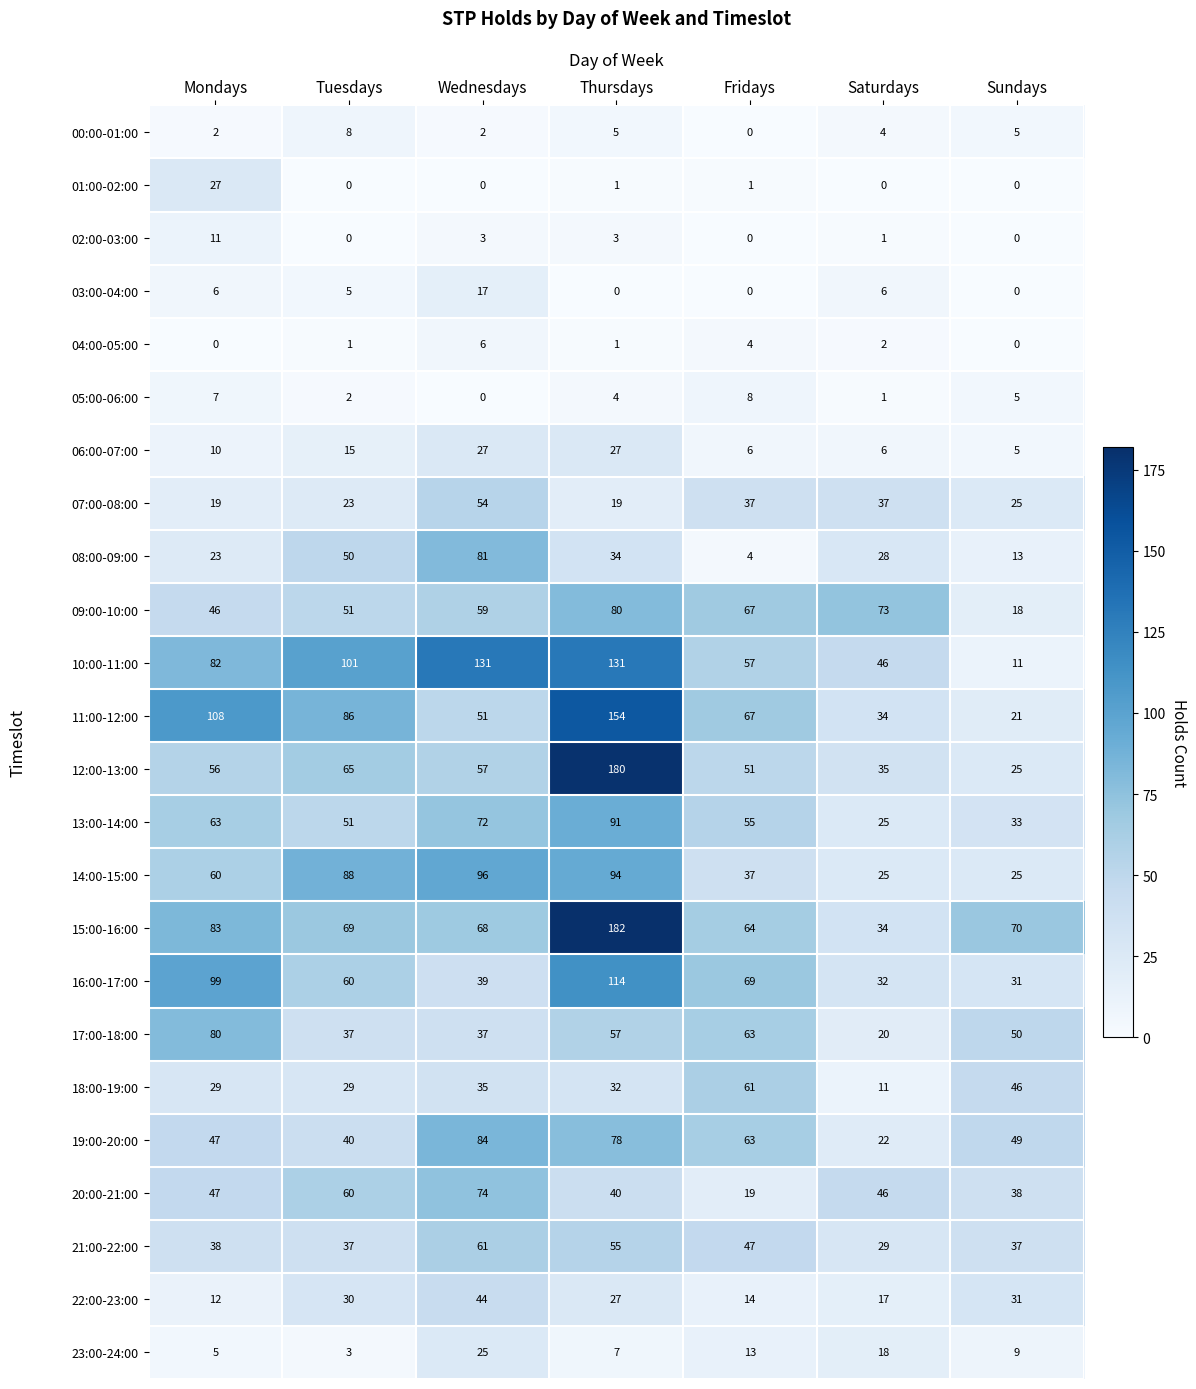

Which label corresponds to the largest value in the chart?

Thursdays